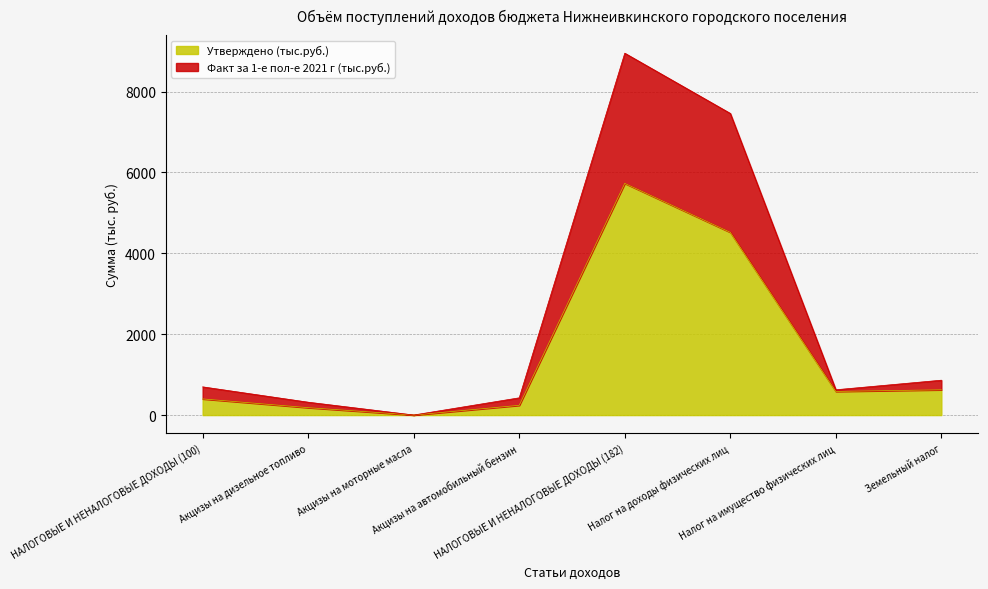

At which label does Факт за 1-е пол-е 2021 г (тыс.руб.) reach its peak?

НАЛОГОВЫЕ И НЕНАЛОГОВЫЕ ДОХОДЫ (182)